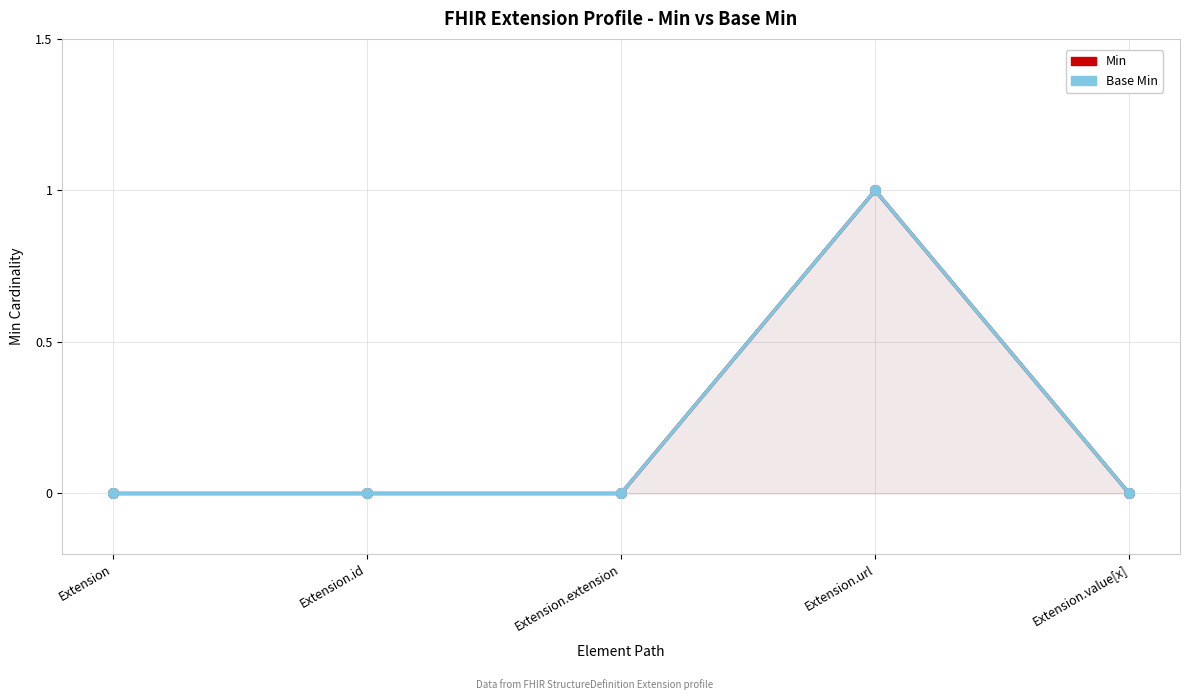

How many values in the Base Min series exceed 0?

1